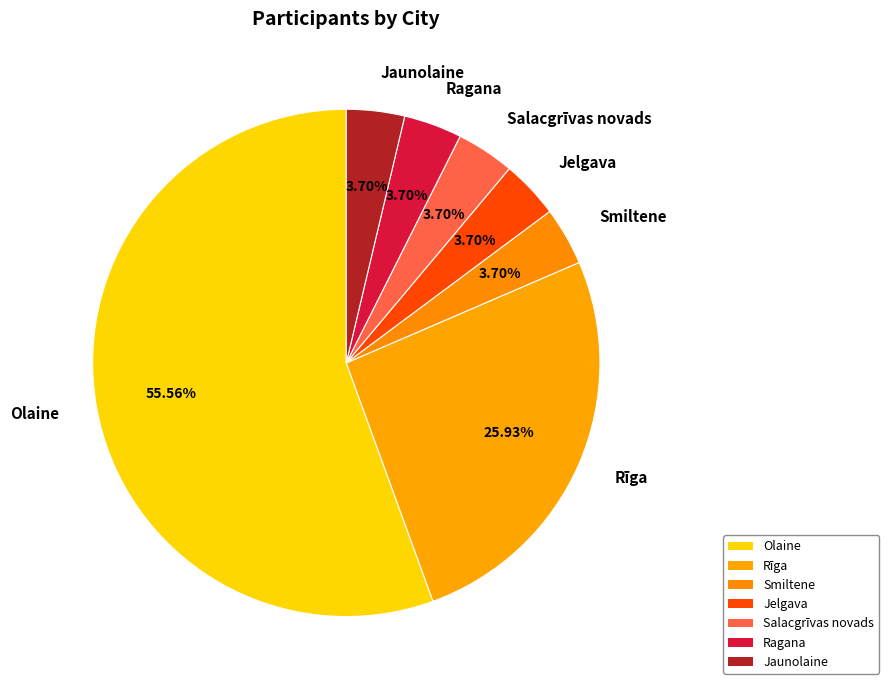

Between Jelgava and Olaine, which is larger?

Olaine